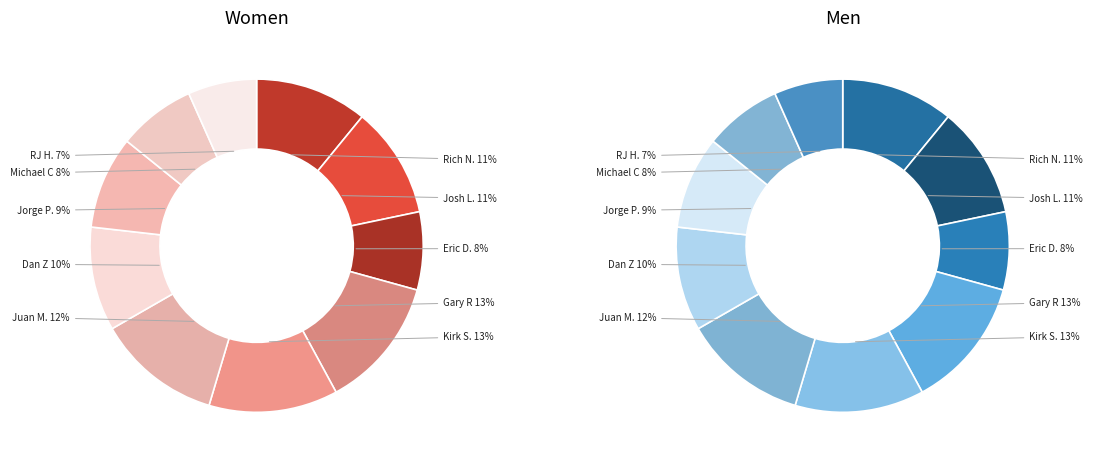

How many slices are in this pie chart?

10